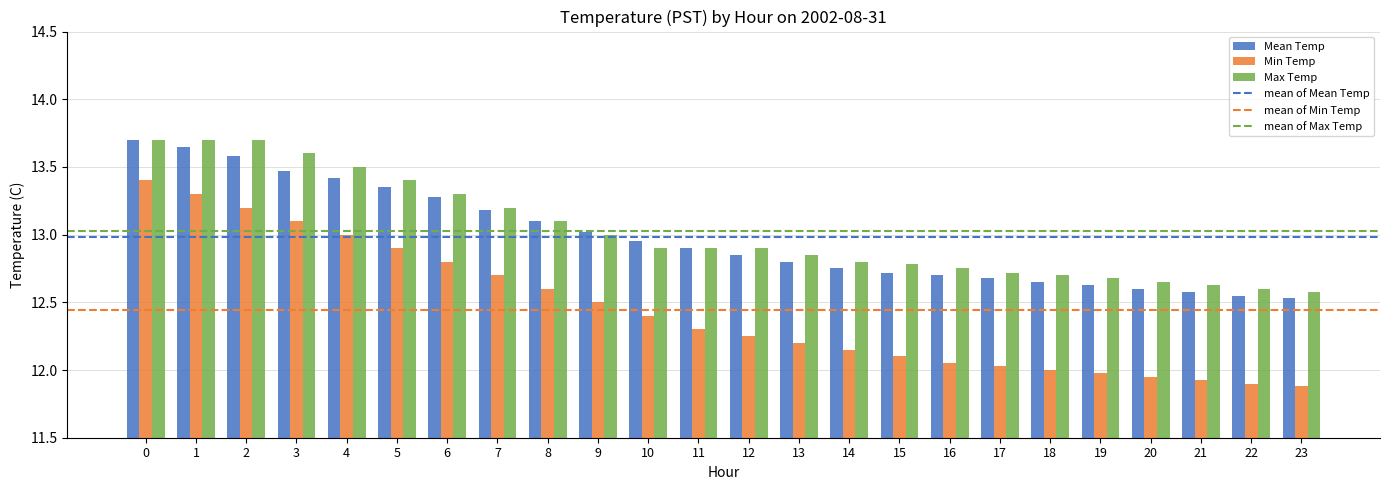

Is it true that Min Temp equals 12.1 at 16?

True